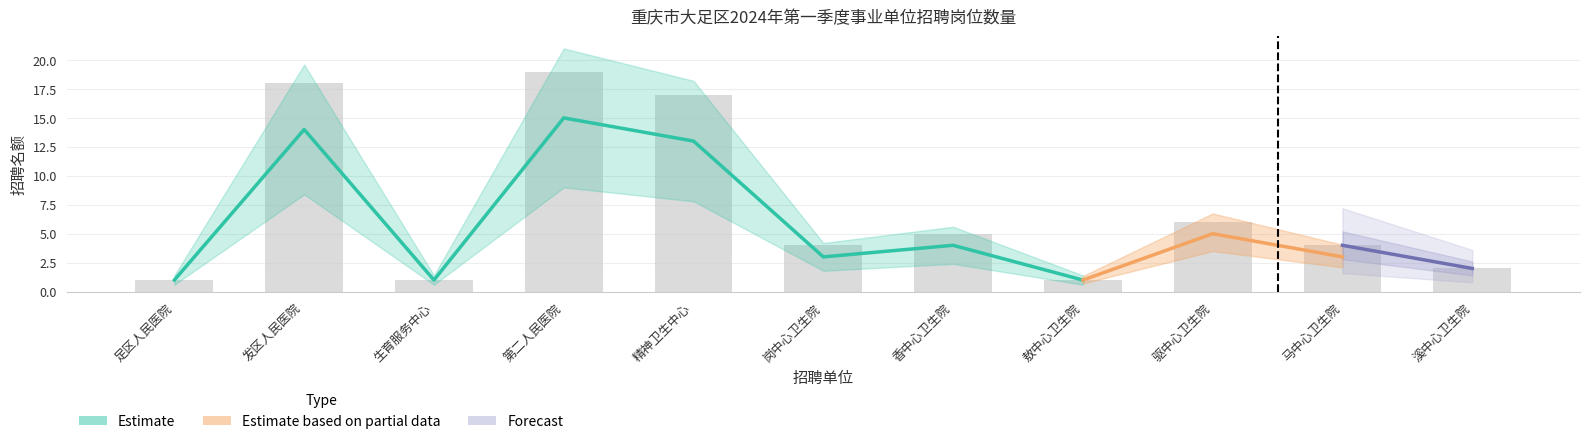

The Estimate based on partial data series shows 24 at 重庆市大足区第二人民医院. True or false?

False